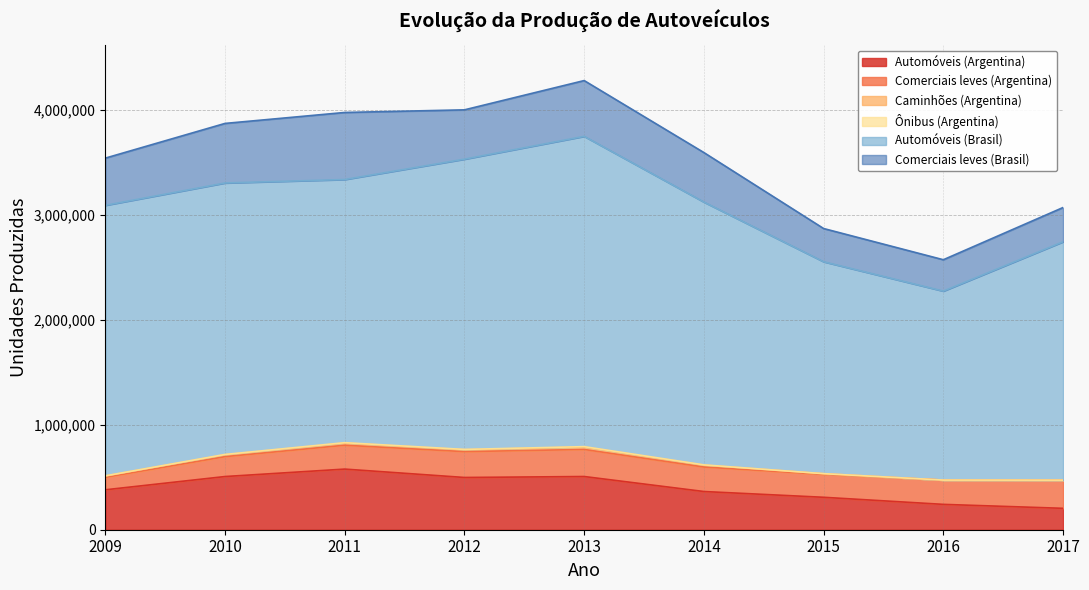

At 2017, list the series in order from largest to smallest.

Automóveis (Brasil), Comerciais leves (Brasil), Comerciais leves (Argentina), Automóveis (Argentina), Caminhões (Argentina), Ônibus (Argentina)